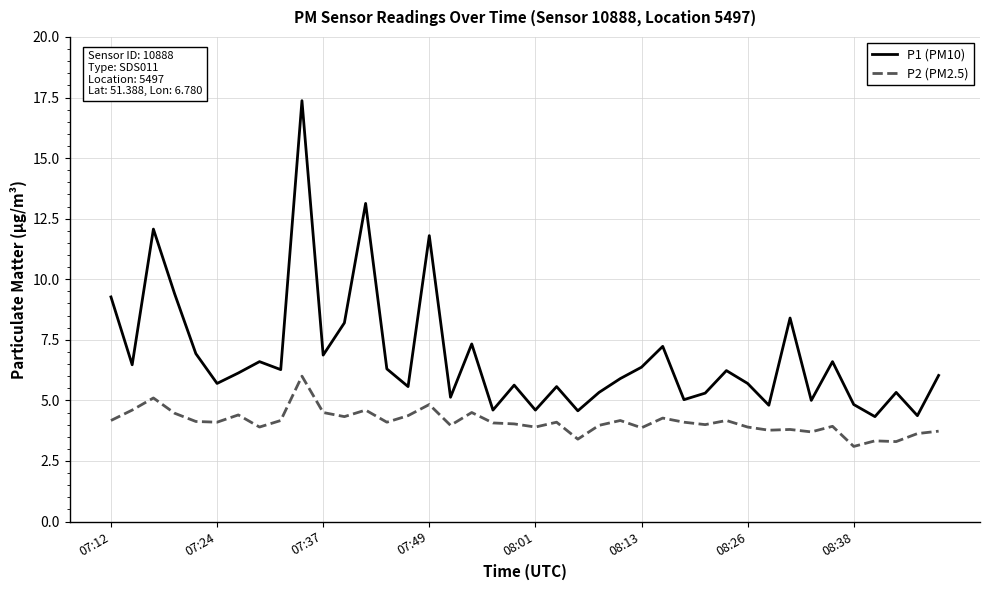

Which series has the largest range (max minus min)?

P1 (PM10)